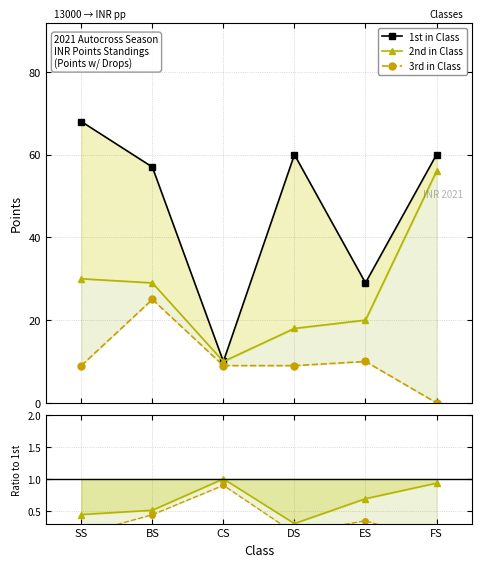

What is the spread (max minus min) of values at CS?

9.1